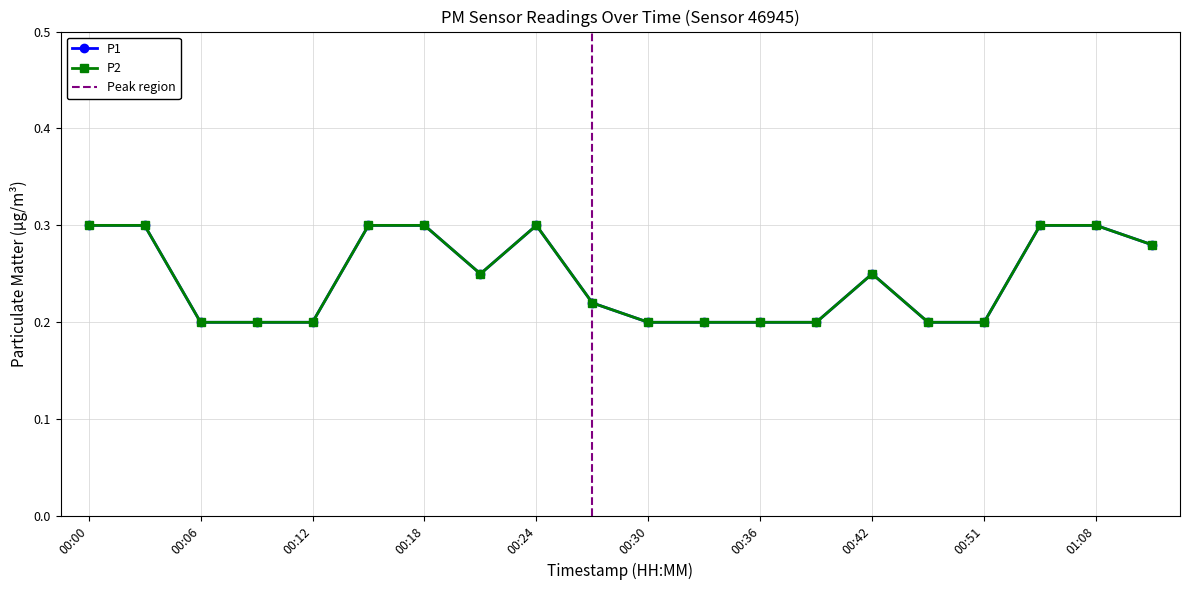

How many distinct data groups are displayed?

2